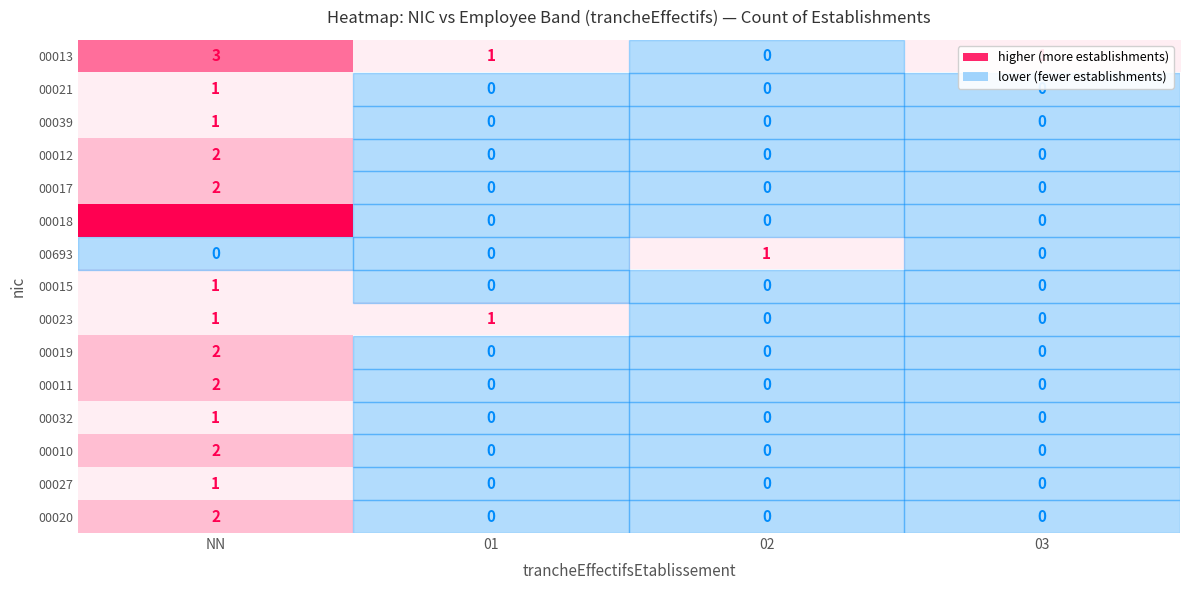

Which category has the highest value across all series?

NN